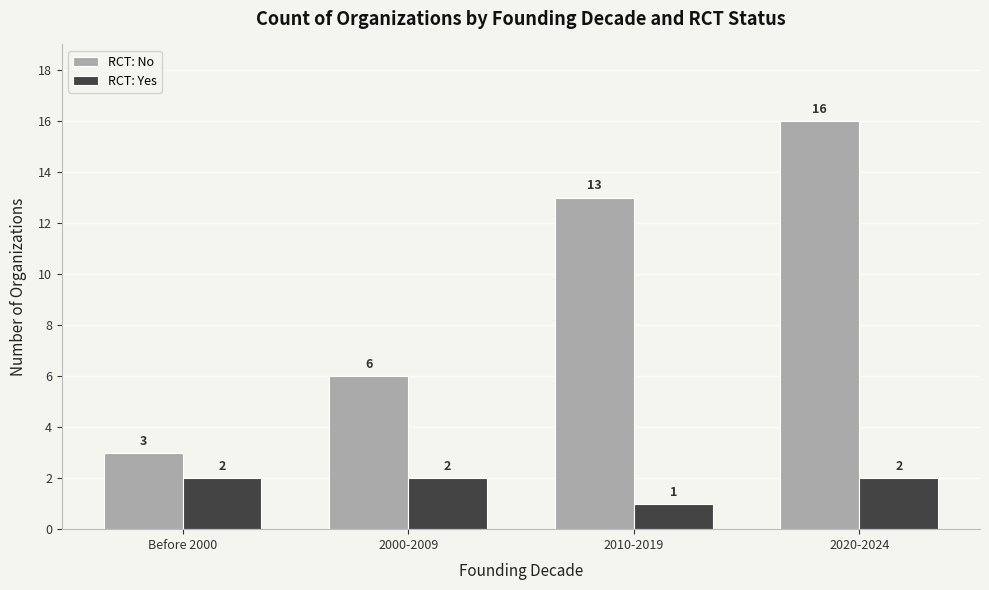

Where is RCT: Yes nearest to the value 1?

2010-2019